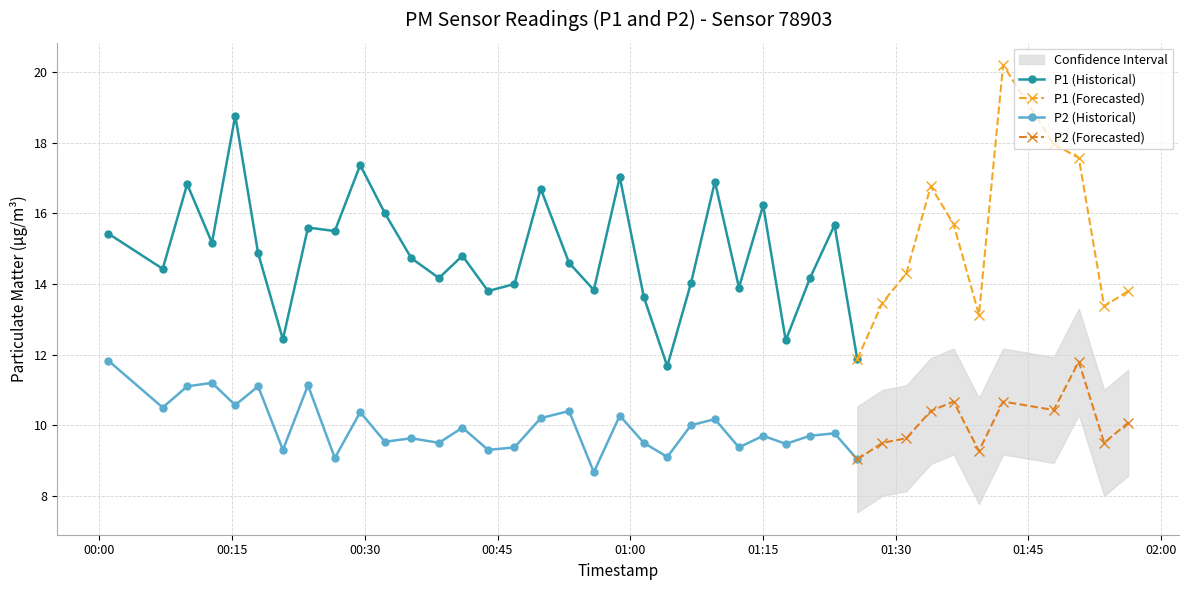

Which series changed the most between 8 and 34?

P1